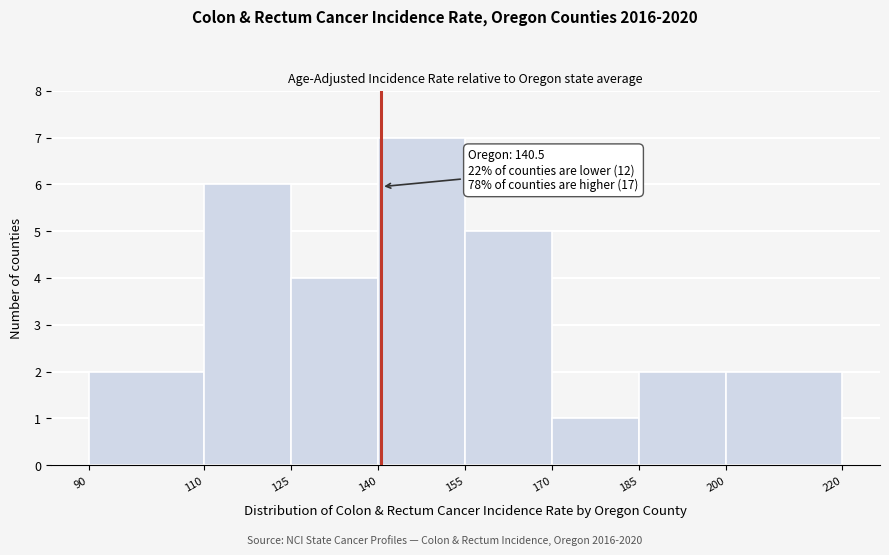

Which range on the x-axis has the tallest bar?

140 to 155